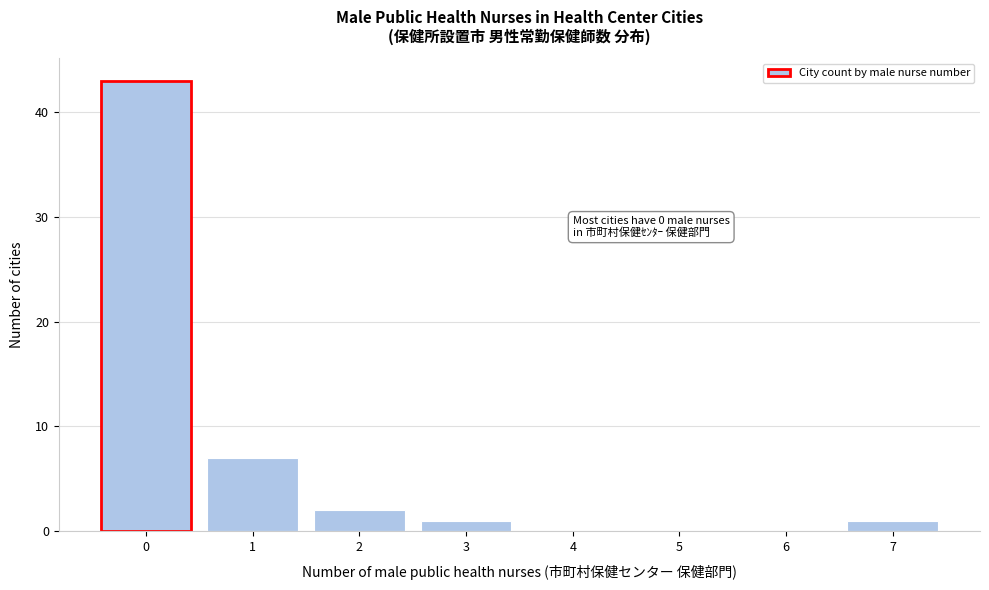

Reading left to right, what are all the values shown in this chart?

0=43	1=7	2=2	3=1	4=0	5=0	6=0	7=1